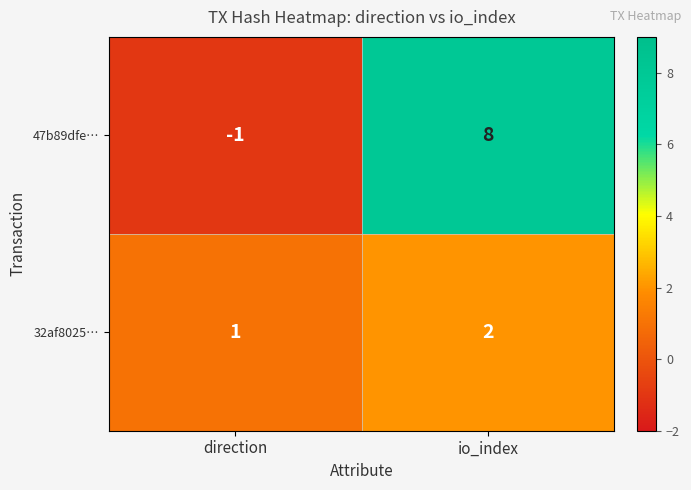

What is the total value across all series at io_index?

10